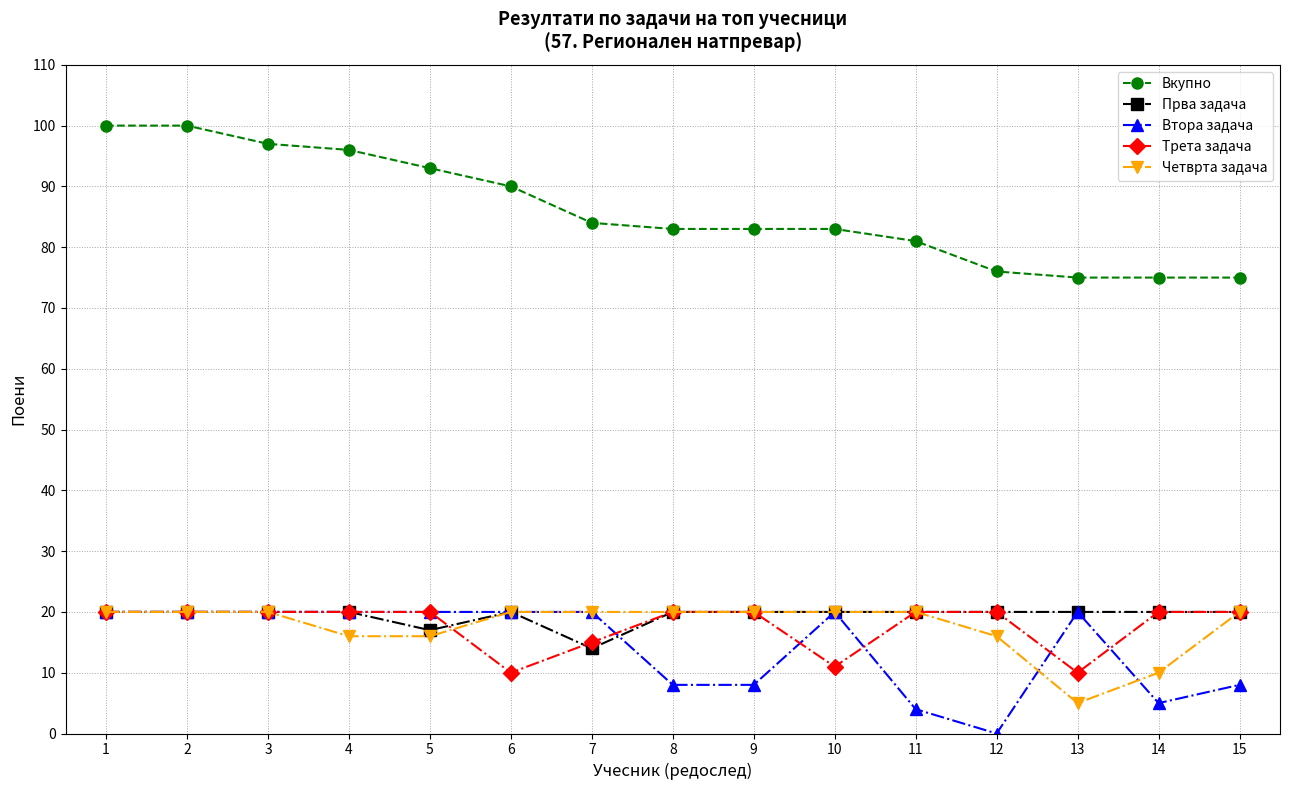

Which category has the lowest value in the Втора задача series?

12